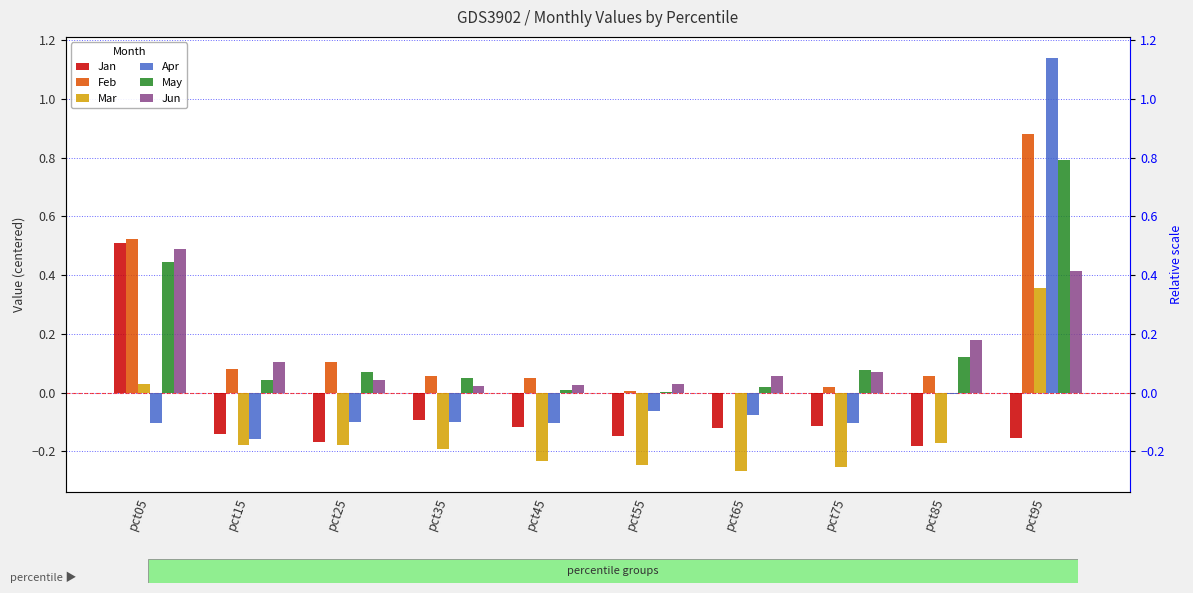

At how many categories does at least one series exceed 0?

10